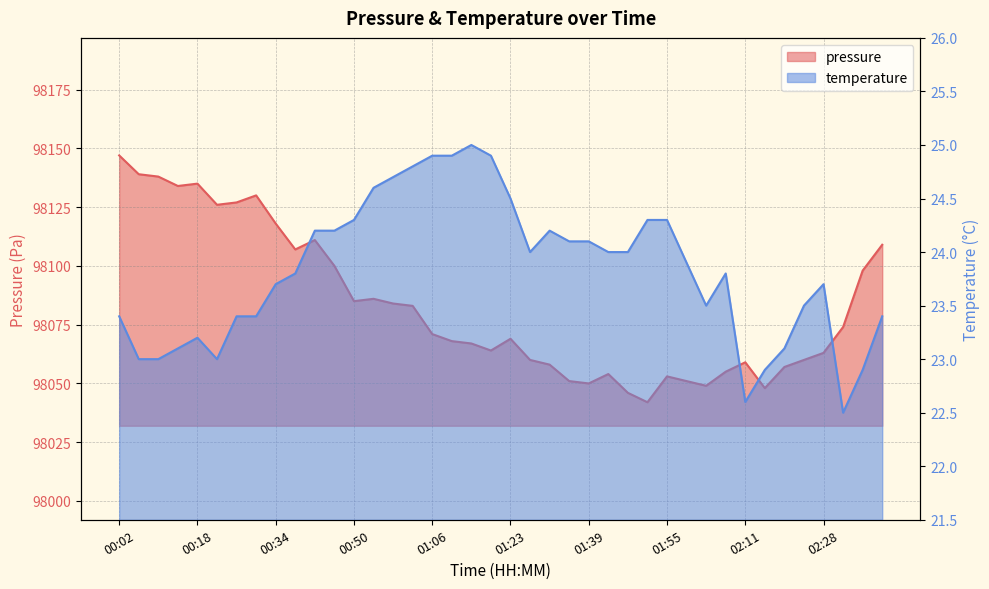

Where is the first local minimum for temperature?

00:22